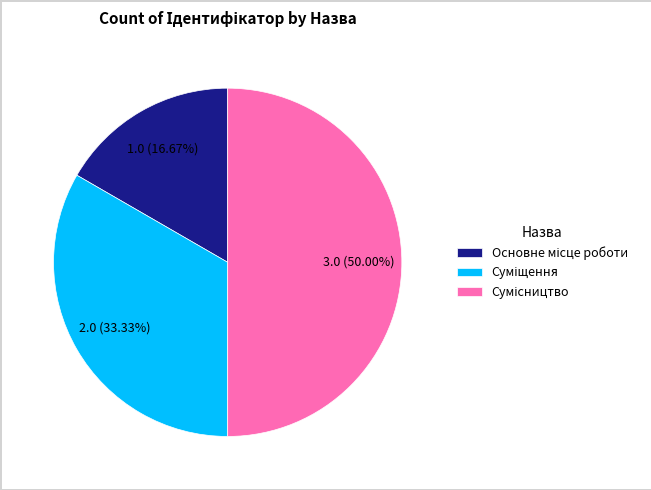

What is the smallest slice in the pie chart?

Основне місце роботи